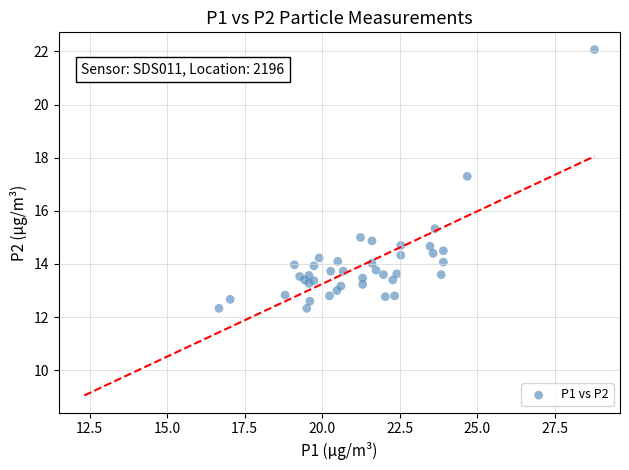

What Y value in the scatter plot is closest to 17?

17.3